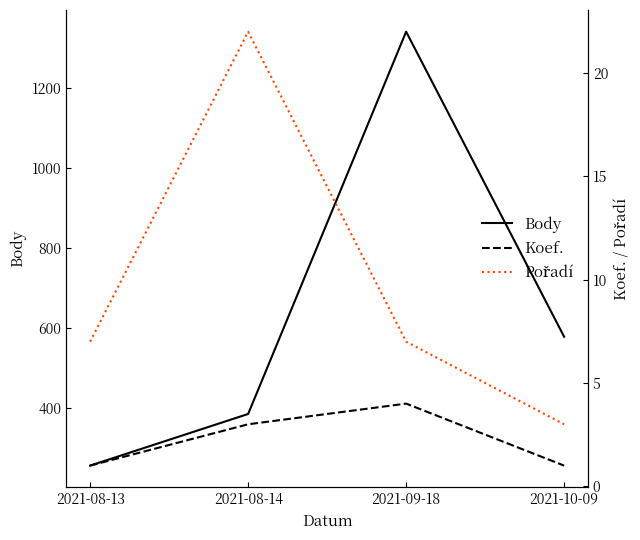

What is the value of the Body point at the 1st from the left?

256